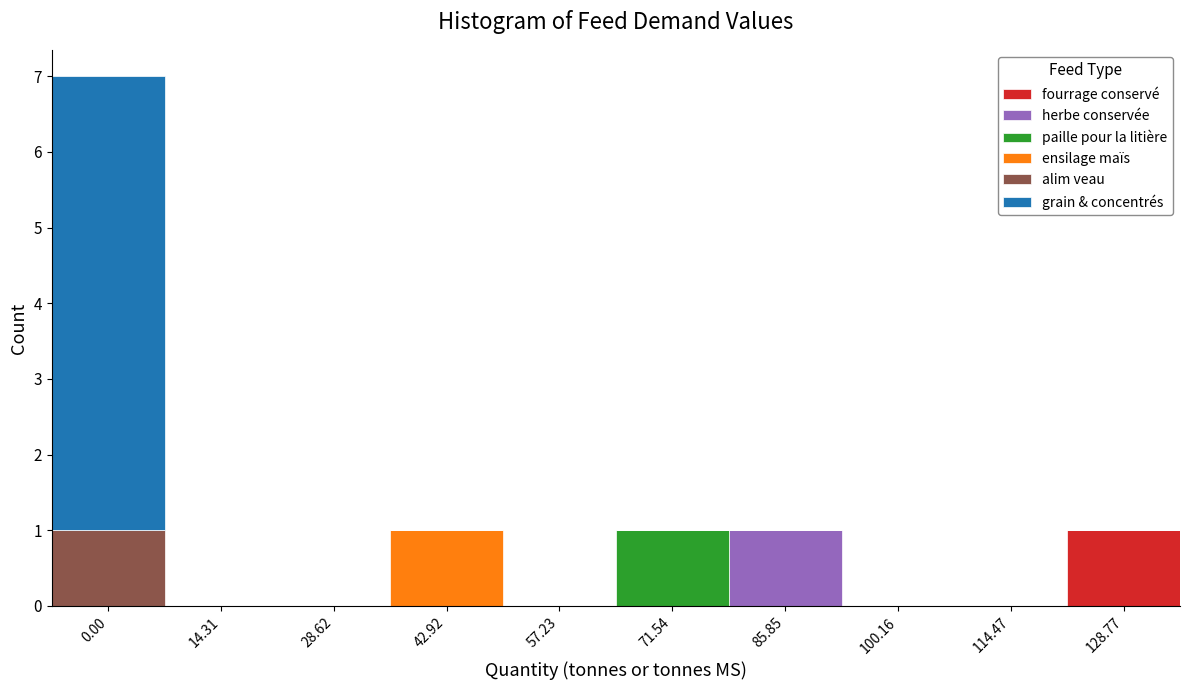

At which label does fourrage conservé reach its peak?

128.77